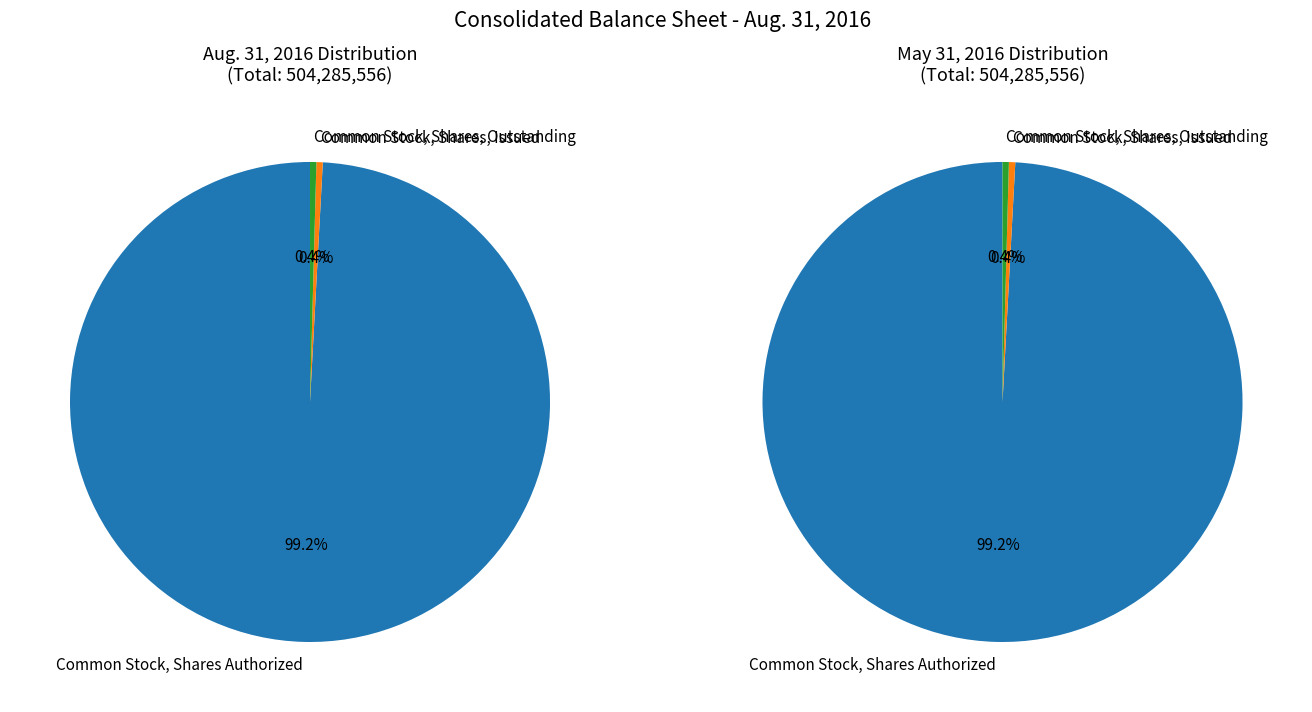

Combined, do Common Stock, Shares, Outstanding and Common Stock, Shares Authorized account for over 50%?

Yes